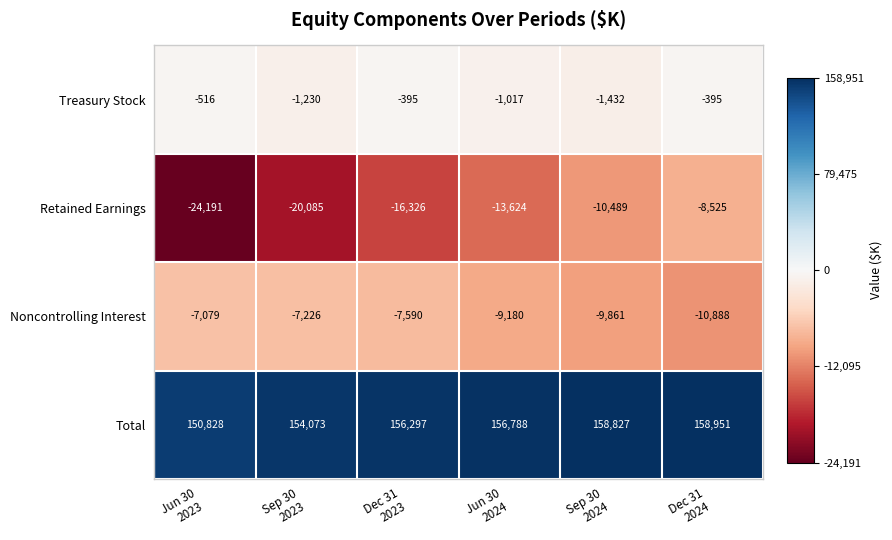

What is the lowest value of the Noncontrolling Interest series?

-10888